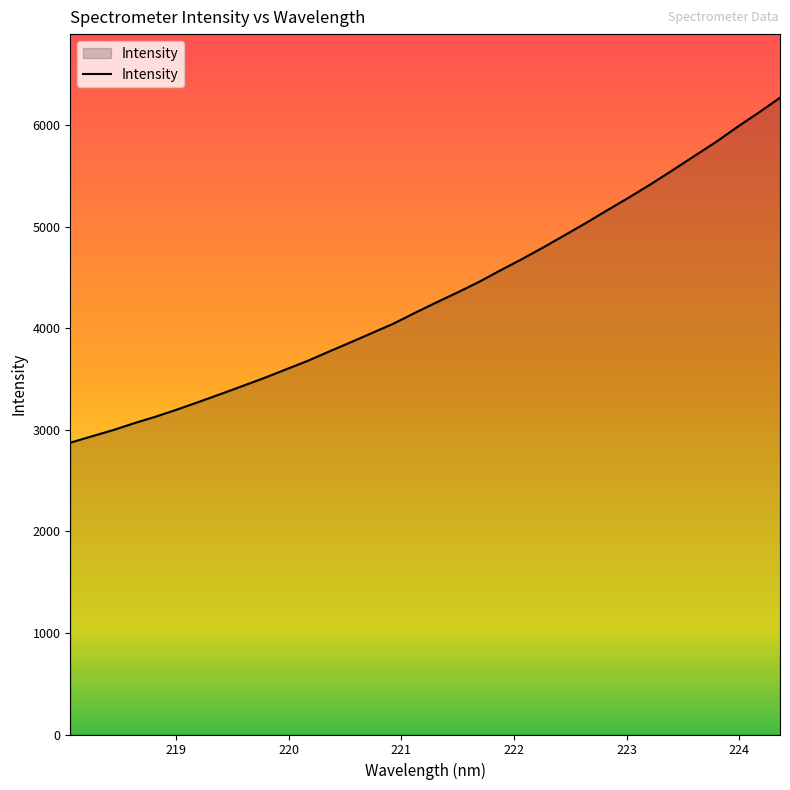

What is the greatest value displayed?

6272.7